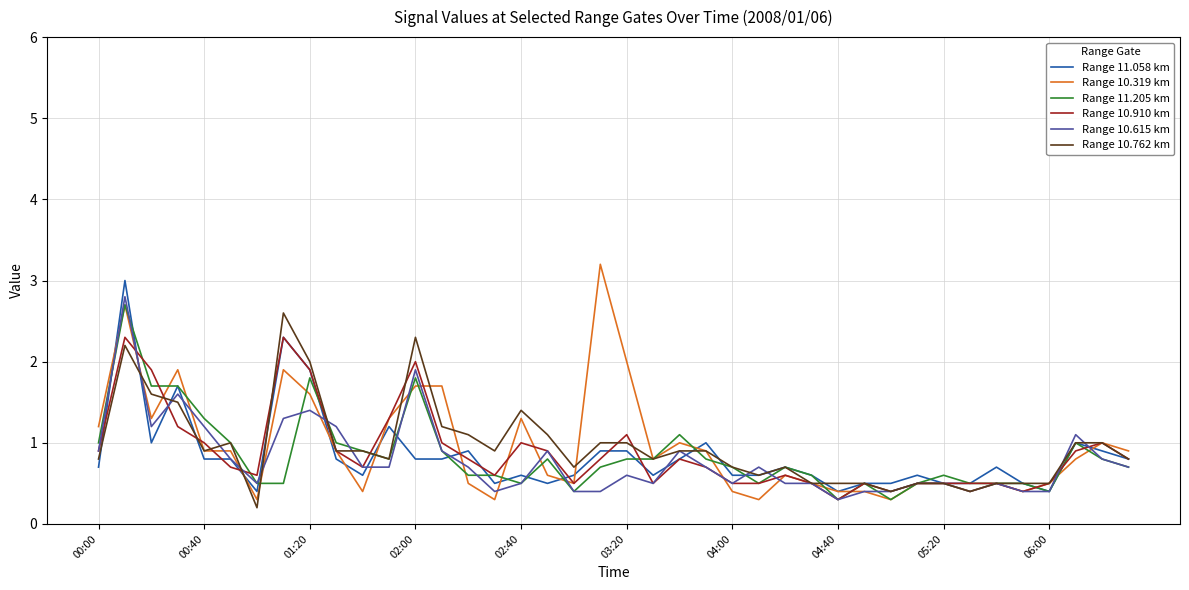

What is the minimum value for Range 10.319 km?

0.3